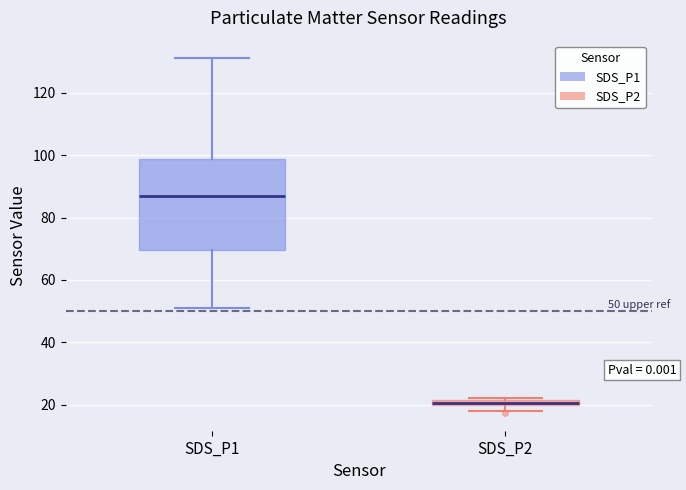

Which box's median line is the lowest?

SDS_P2